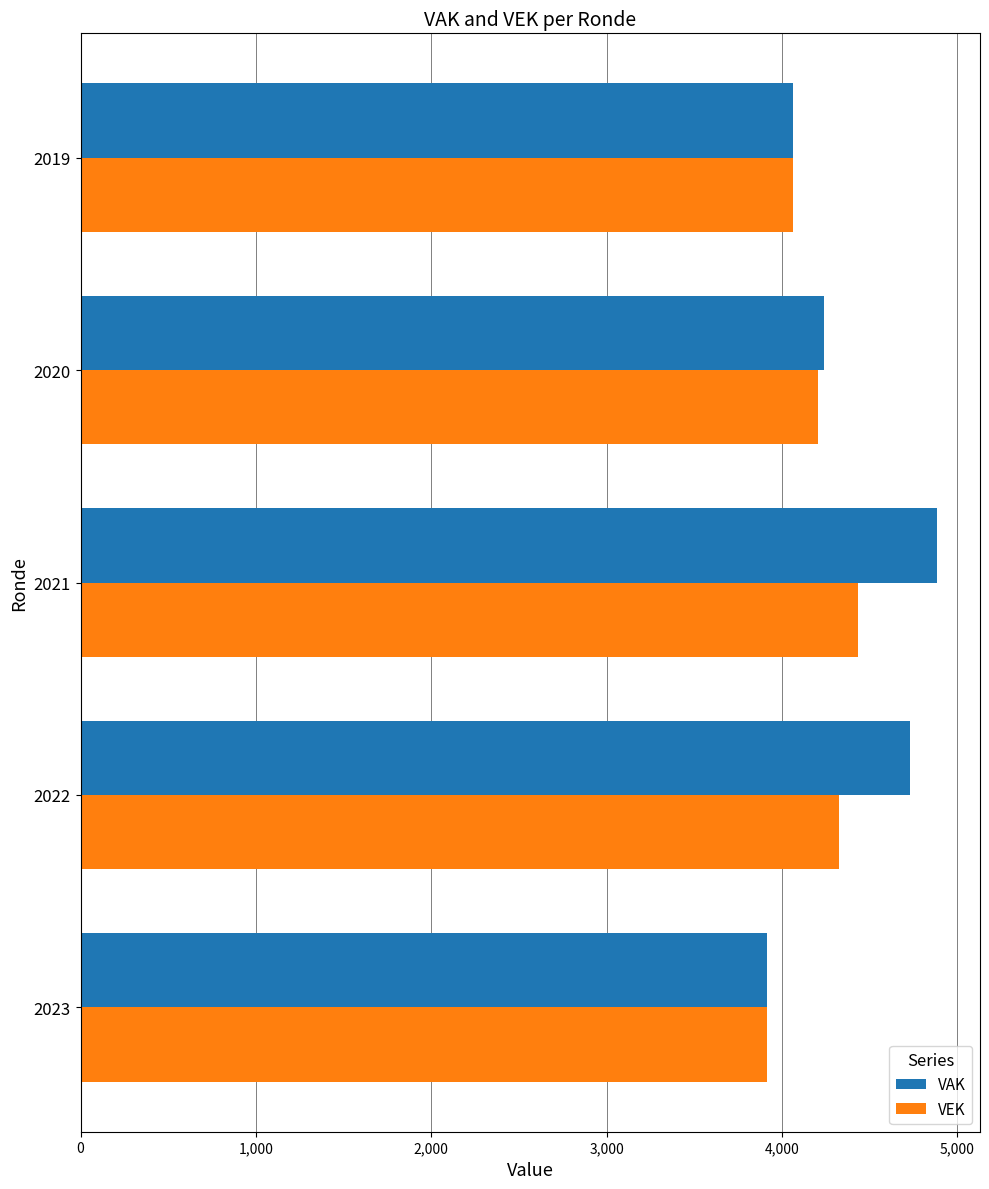

At which label is VAK closest to 4402?

2020